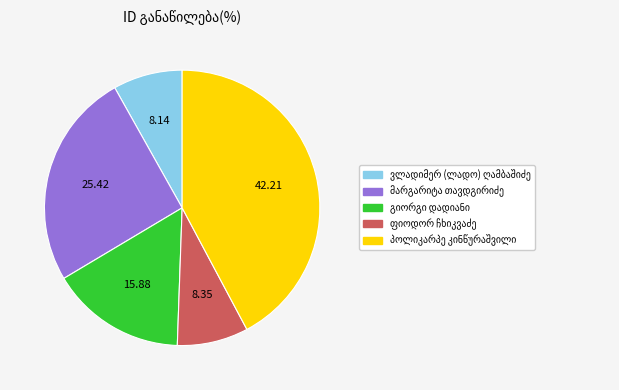

Does any single category account for the majority?

No